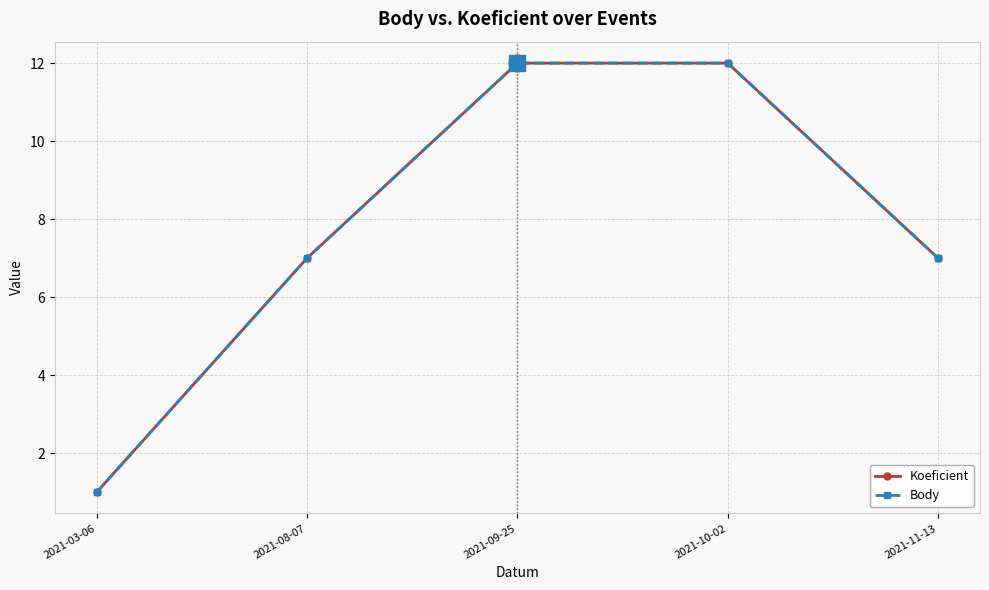

What is the sum of all Body values?

39